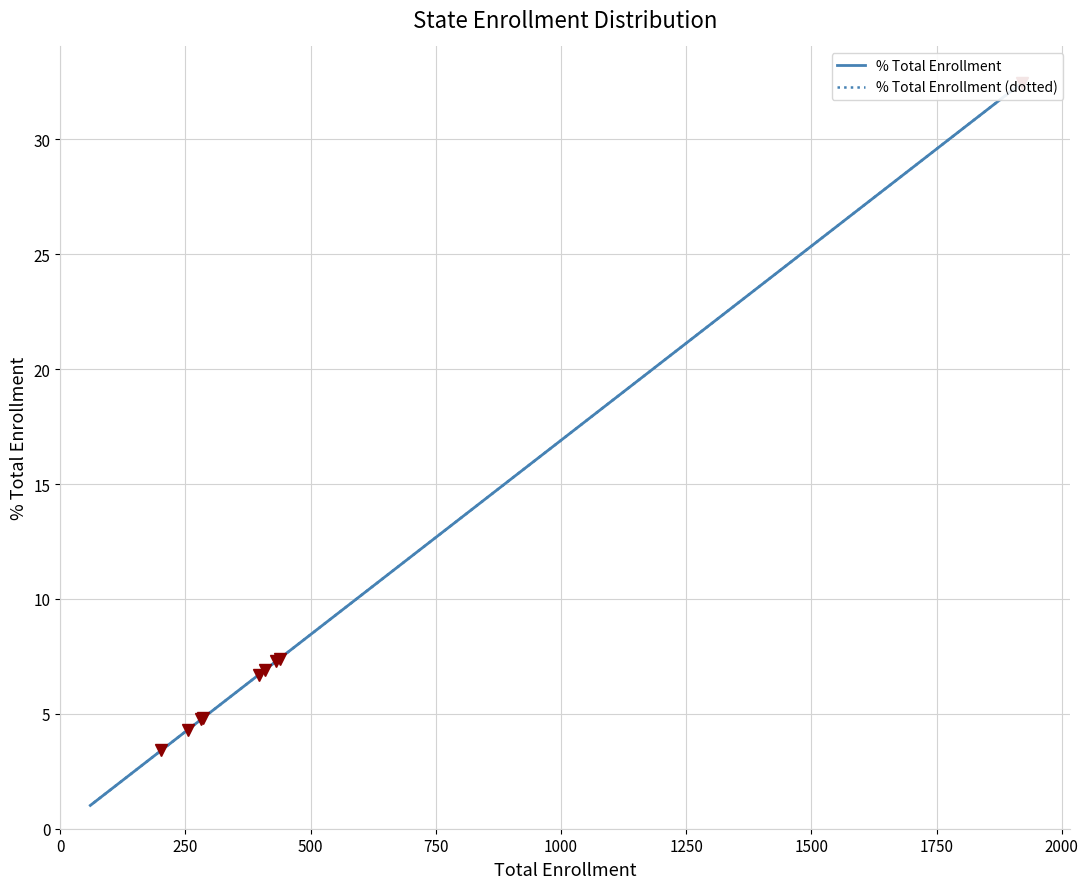

True or false: % Total Enrollment (dotted) has more than 0 interior local peaks.

False